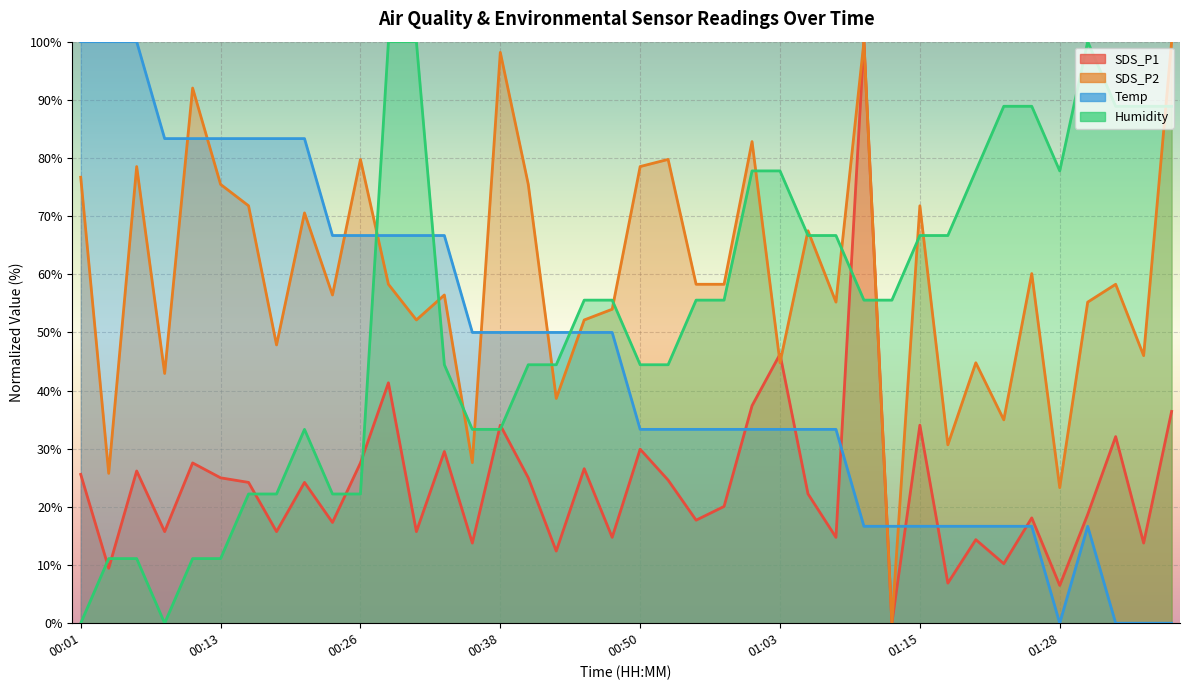

What is the average value of the Temp series?

45.8